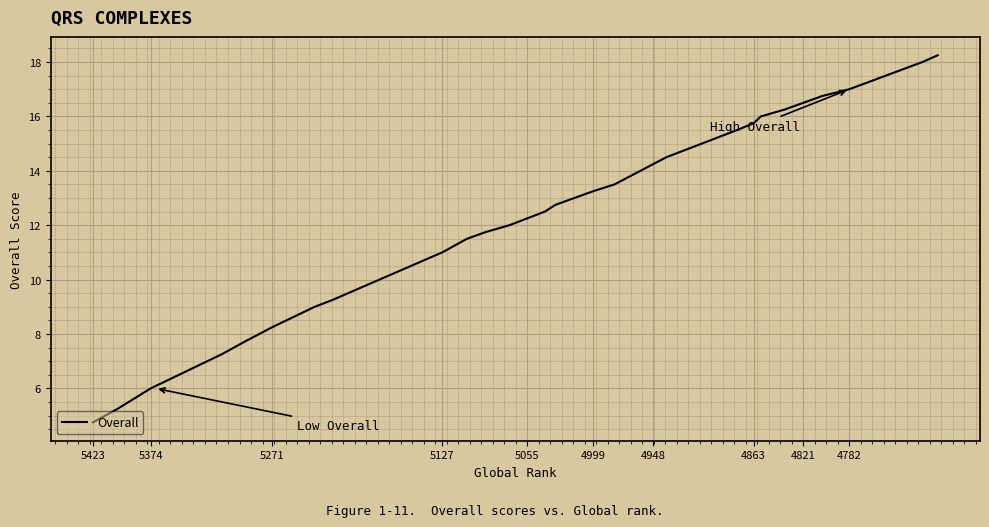

Reading left to right, transcribe all the data shown in this chart.

4.8	5.2	6.0	6.0	6.0	7.2	7.8	7.8	8.2	9.0	9.2	9.2	11.0	11.5	11.8	12.0	12.2	12.5	12.8	13.2	13.2	13.2	13.5	13.5	14.2	14.5	15.5	15.5	15.8	15.8	16.0	16.2	16.5	16.5	16.8	17.0	17.0	17.0	18.0	18.2